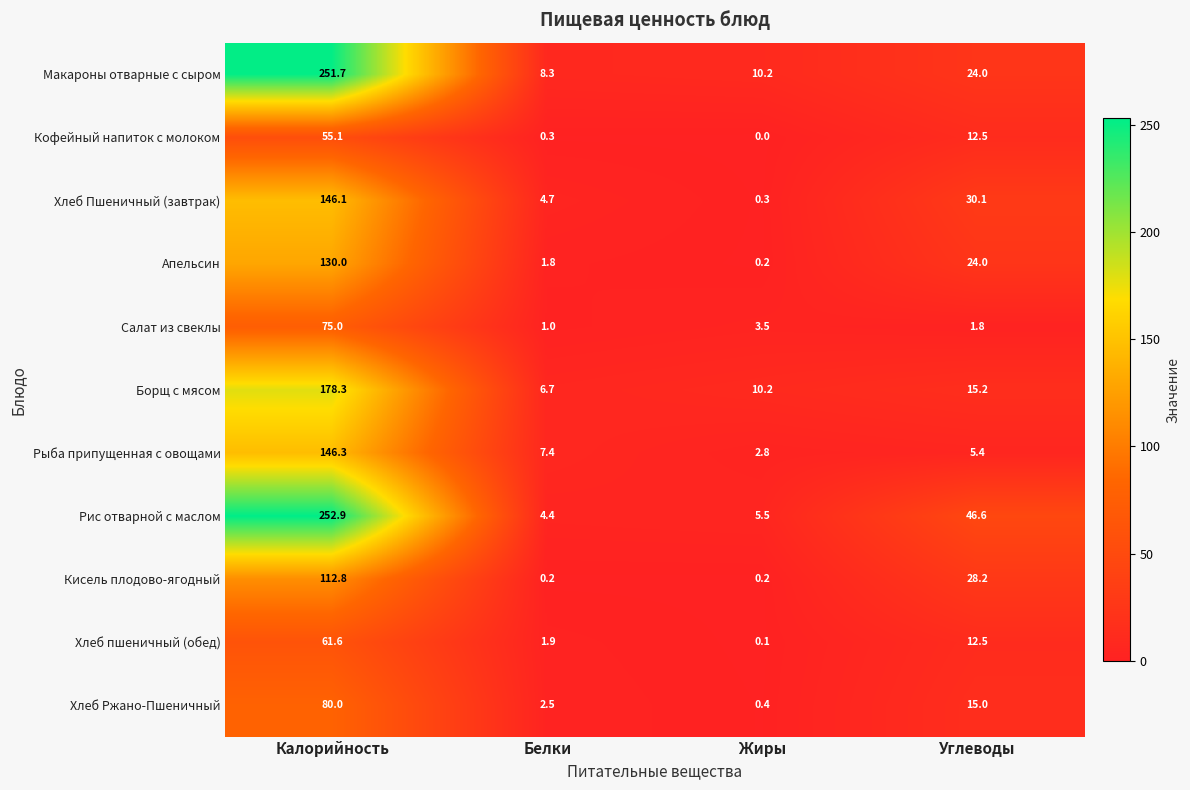

How many values in the Макароны отварные с сыром series are below 24?

2